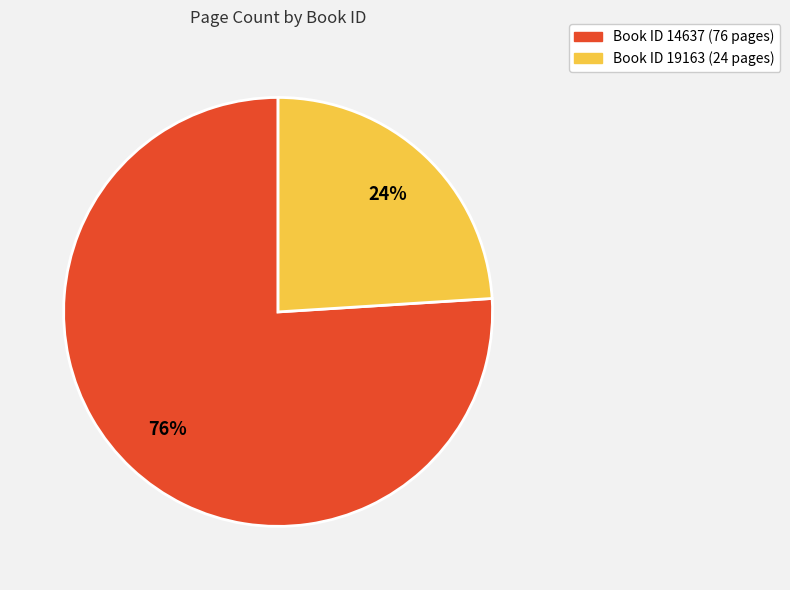

Count the number of slices in the pie.

2